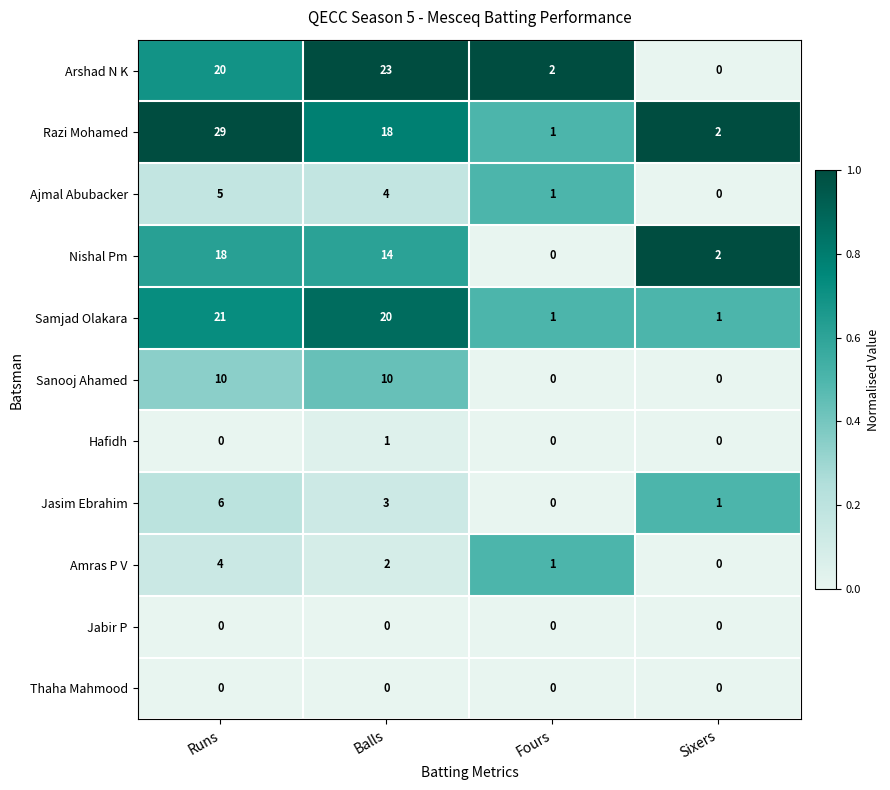

How many distinct data groups are displayed?

11